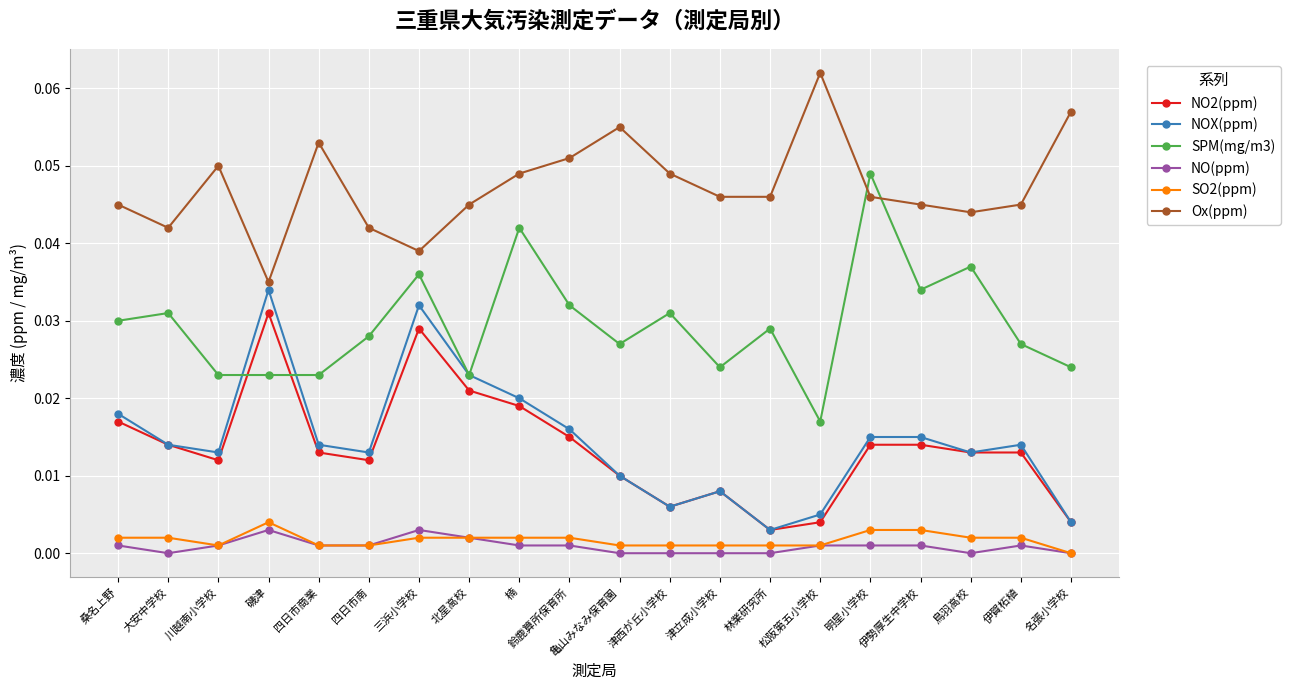

Where is the first local maximum for SPM(mg/m3)?

大安中学校